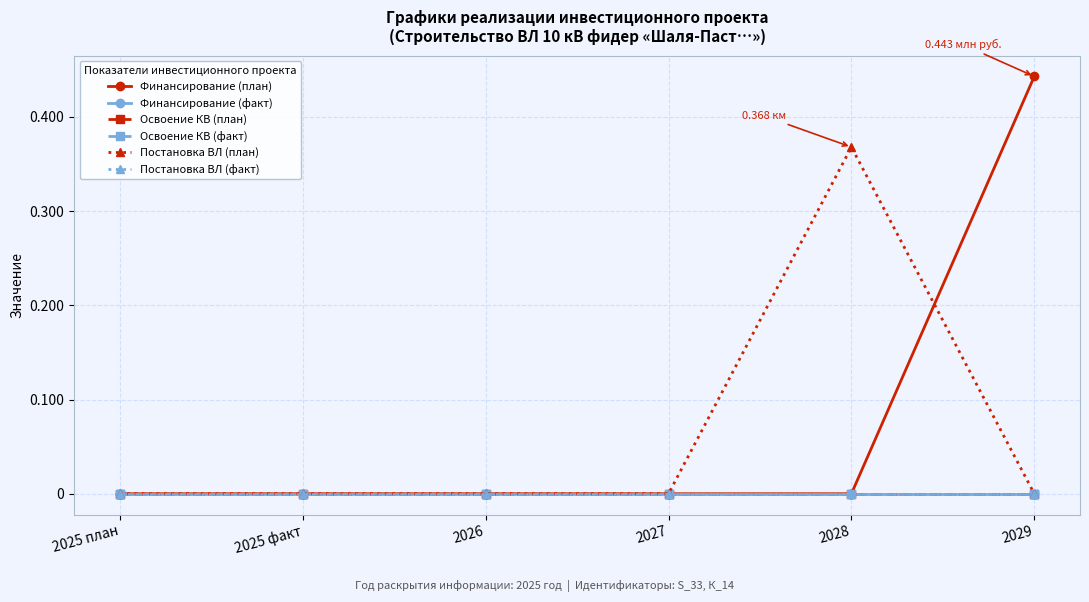

Is this an area chart (filled region under the line)?

No